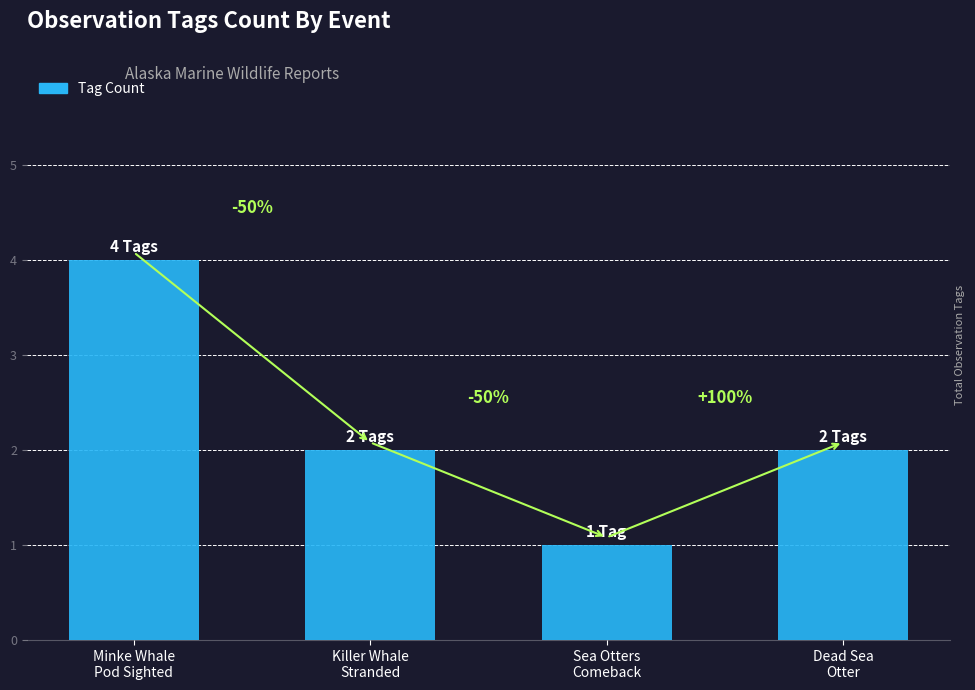

Are the bars horizontal?

No